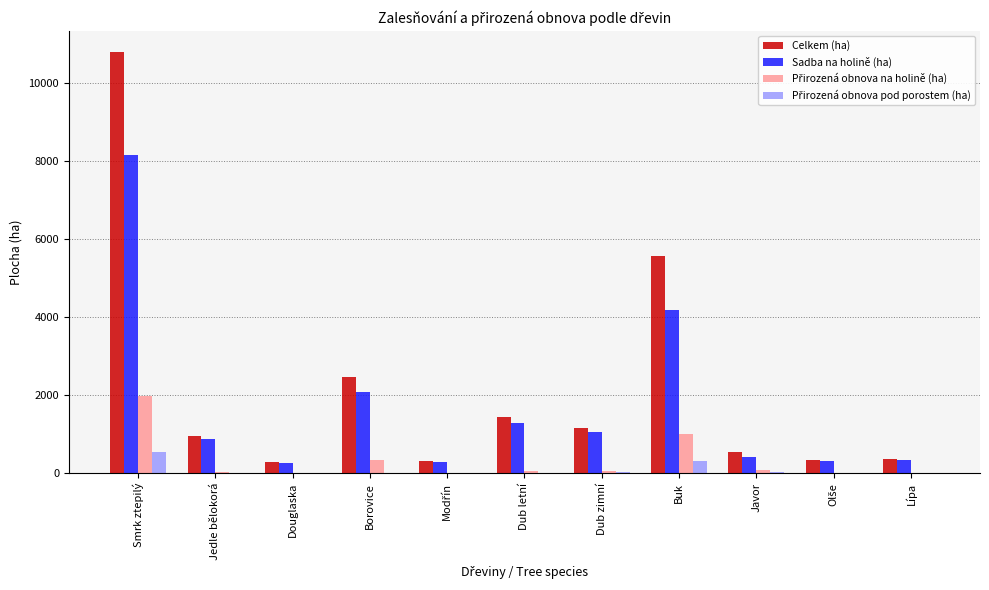

How many categories are shown in the chart?

11